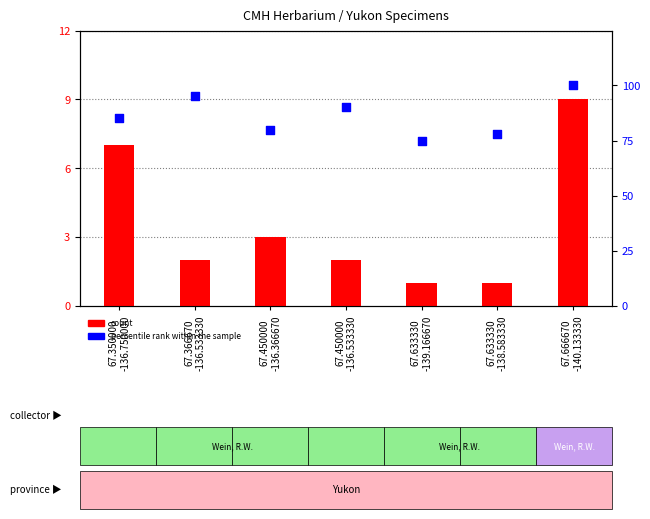

Which series reaches the maximum Y coordinate?

percentile rank within the sample